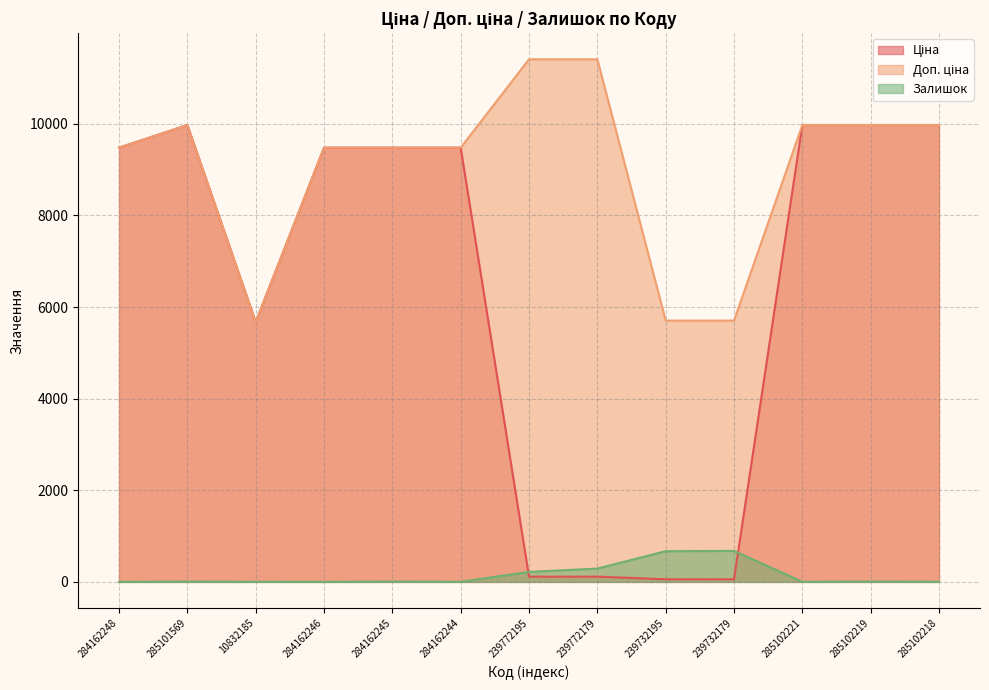

Which category has the lowest value in the Залишок series?

284162248